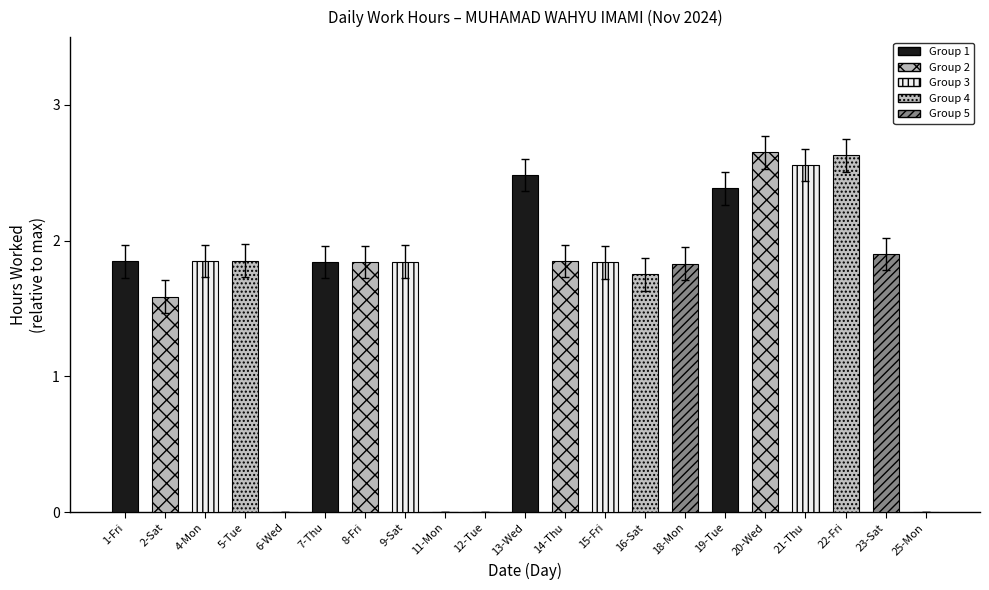

Where does the data first go above 1?

1-Fri